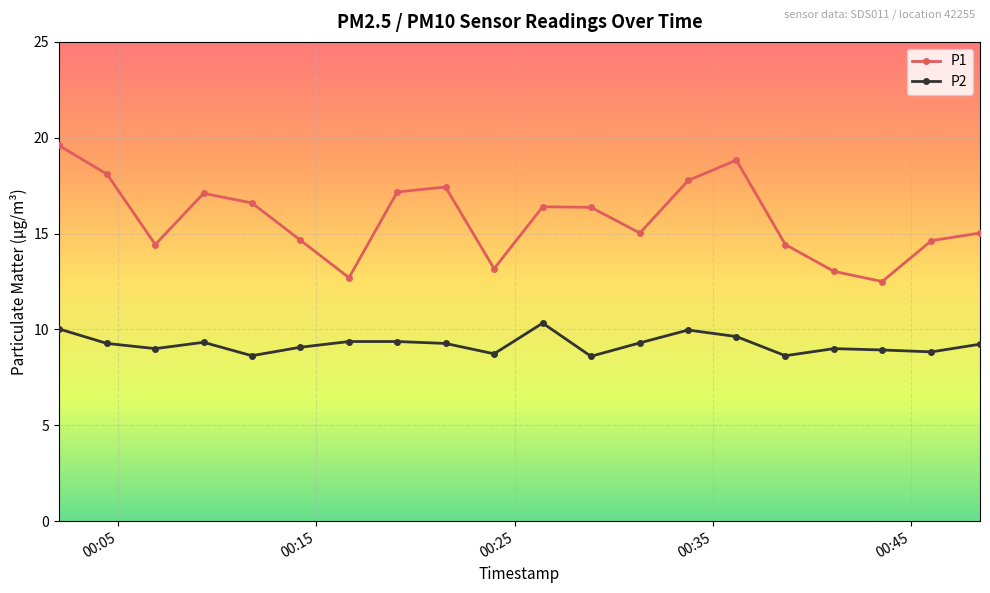

True or false: P2 and P1 cross at least once.

False